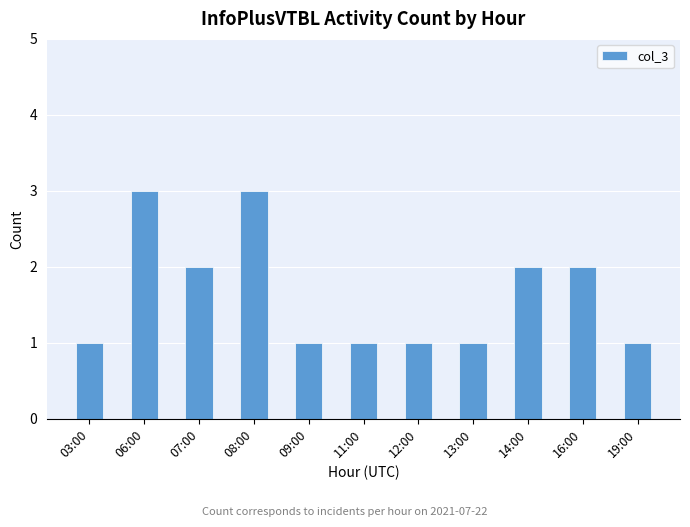

What is the sum of the values at 06:00 and 08:00?

6